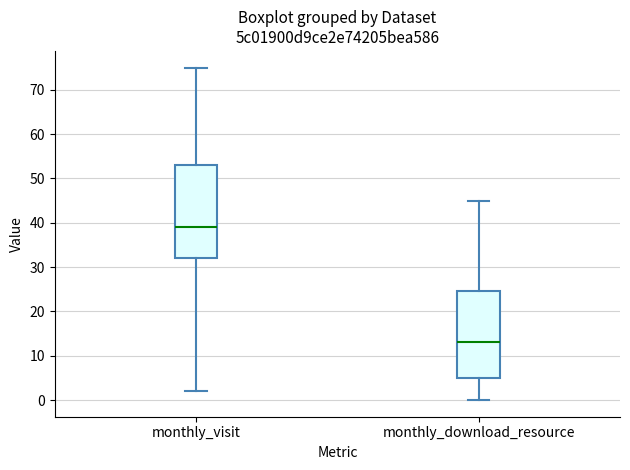

Reading left to right, transcribe this box plot: for each box, give where its median line is, the range the box spans, and where its two whiskers end, as read against the y-axis. The values are not printed on the chart, so give them approximately, as read against the axis.

monthly_visit: median 39, box 32 to 53, whiskers 2 to 75
monthly_download_resource: median 13, box 5 to 25, whiskers 0 to 45